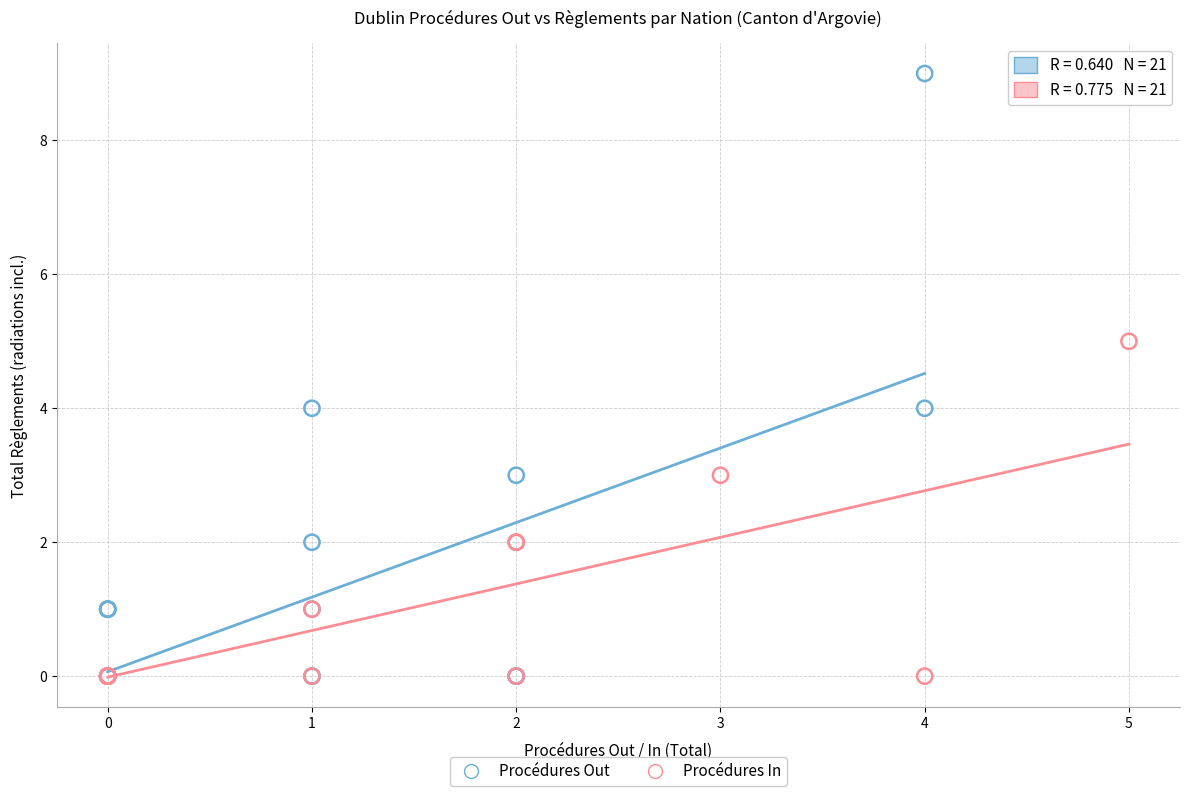

Which series reaches the maximum Y coordinate?

Procédures Out